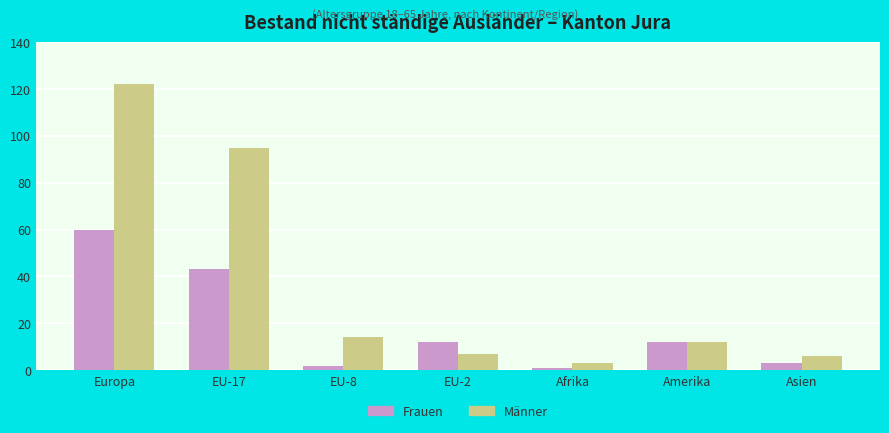

True or false: Frauen has a value of 60 at Europa.

True